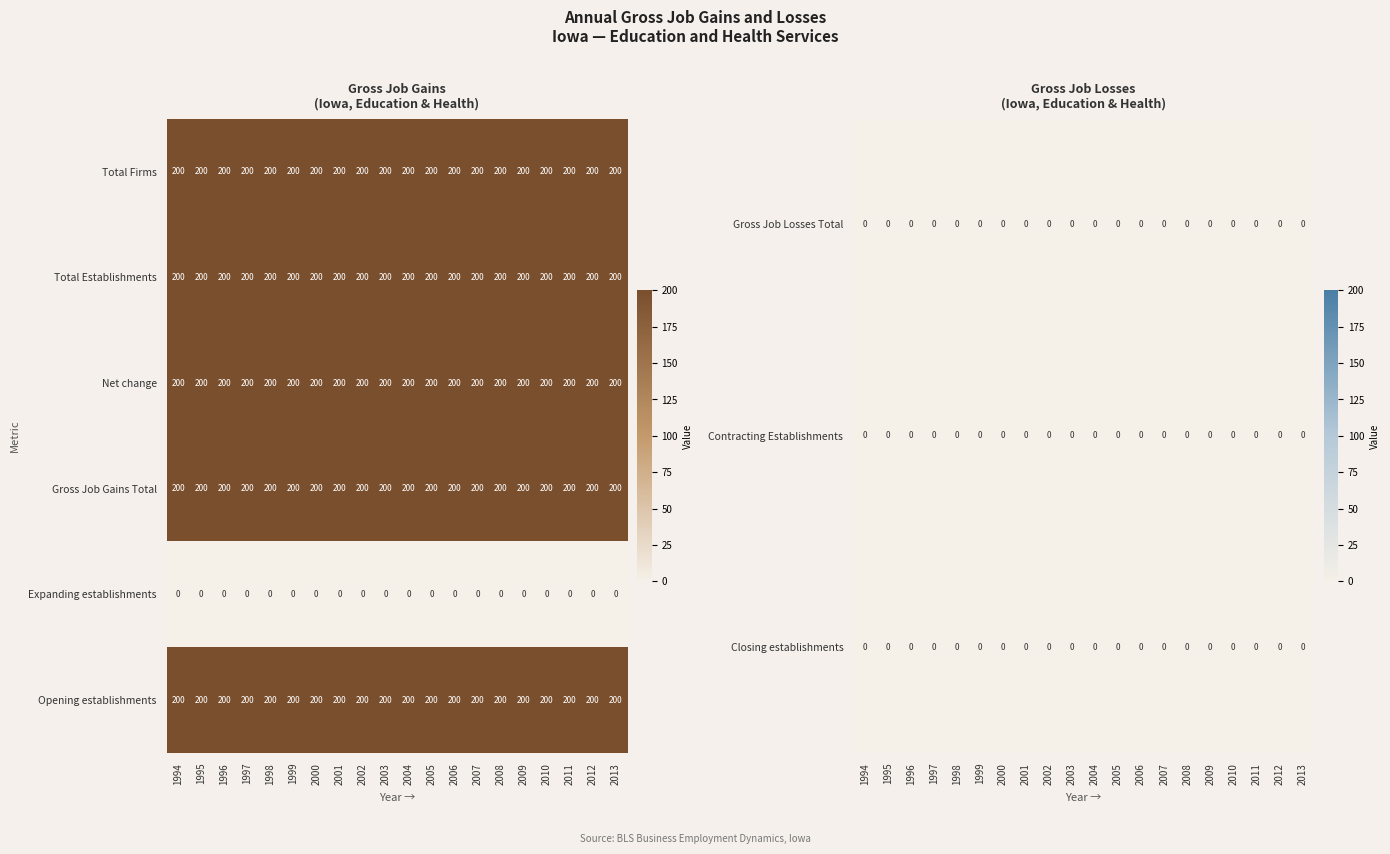

What is the maximum value for Total Firms?

200